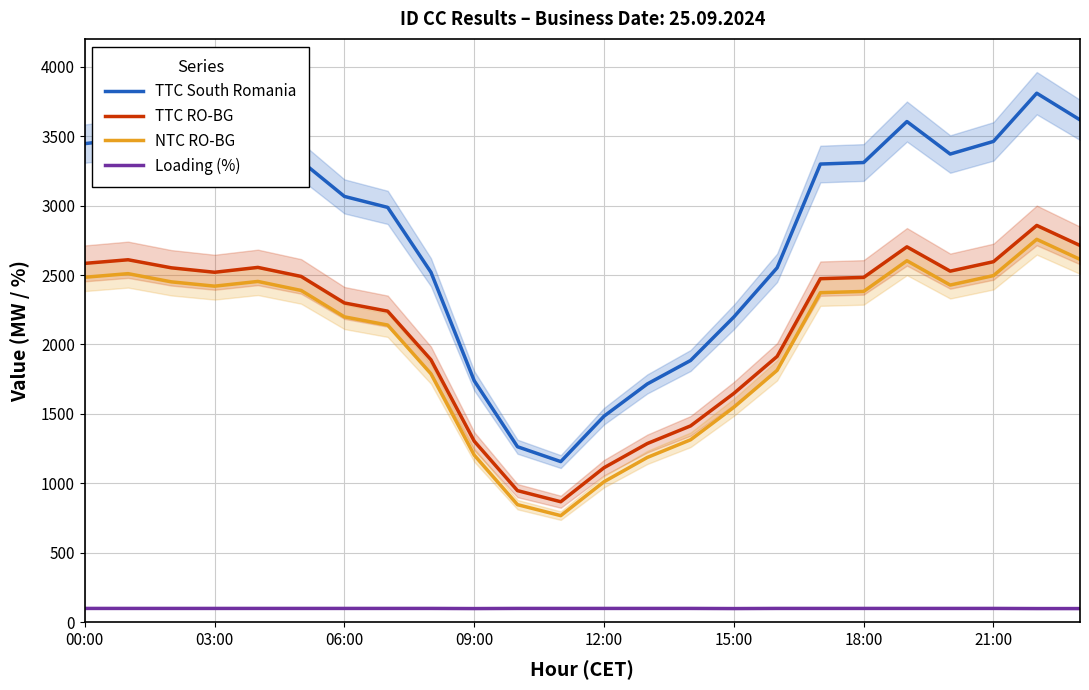

What is the maximum value for NTC RO-BG?

2757